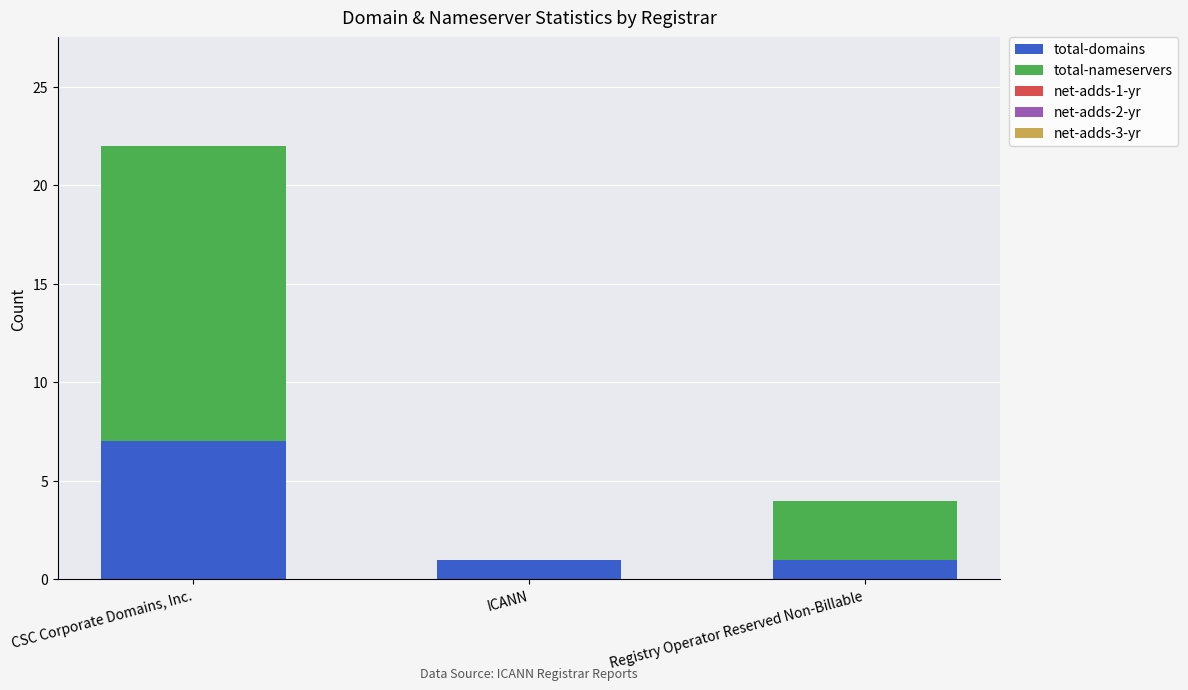

What is the sum of the total-domains values at CSC Corporate Domains, Inc. and Registry Operator Reserved Non-Billable?

8